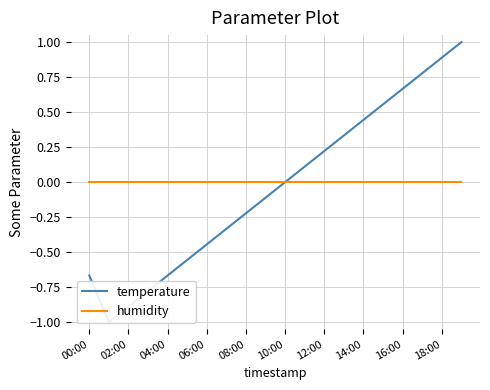

Where is the first local minimum for temperature?

02:00